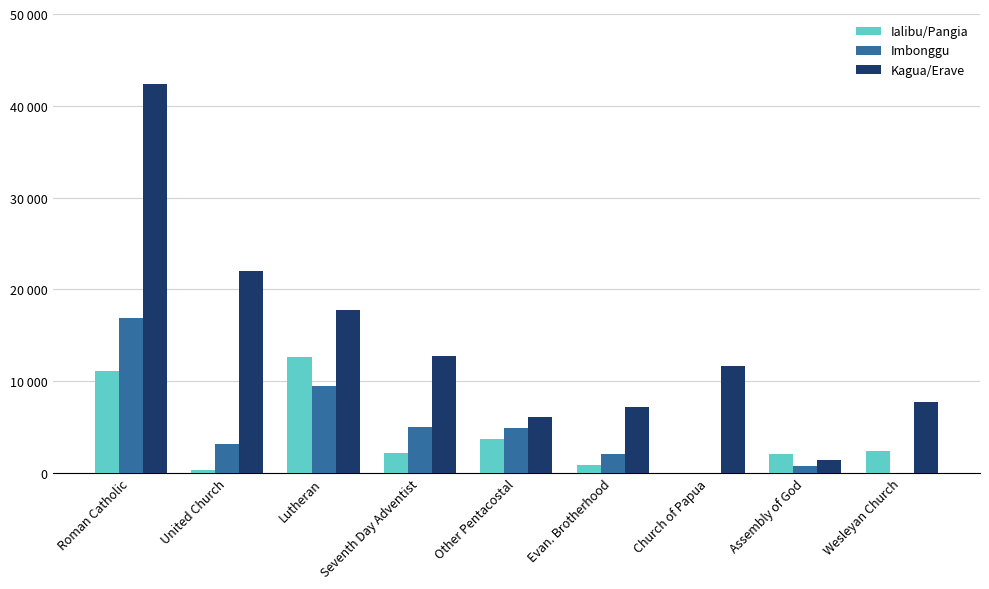

Which series changed the most between Roman Catholic and Church of Papua?

Kagua/Erave